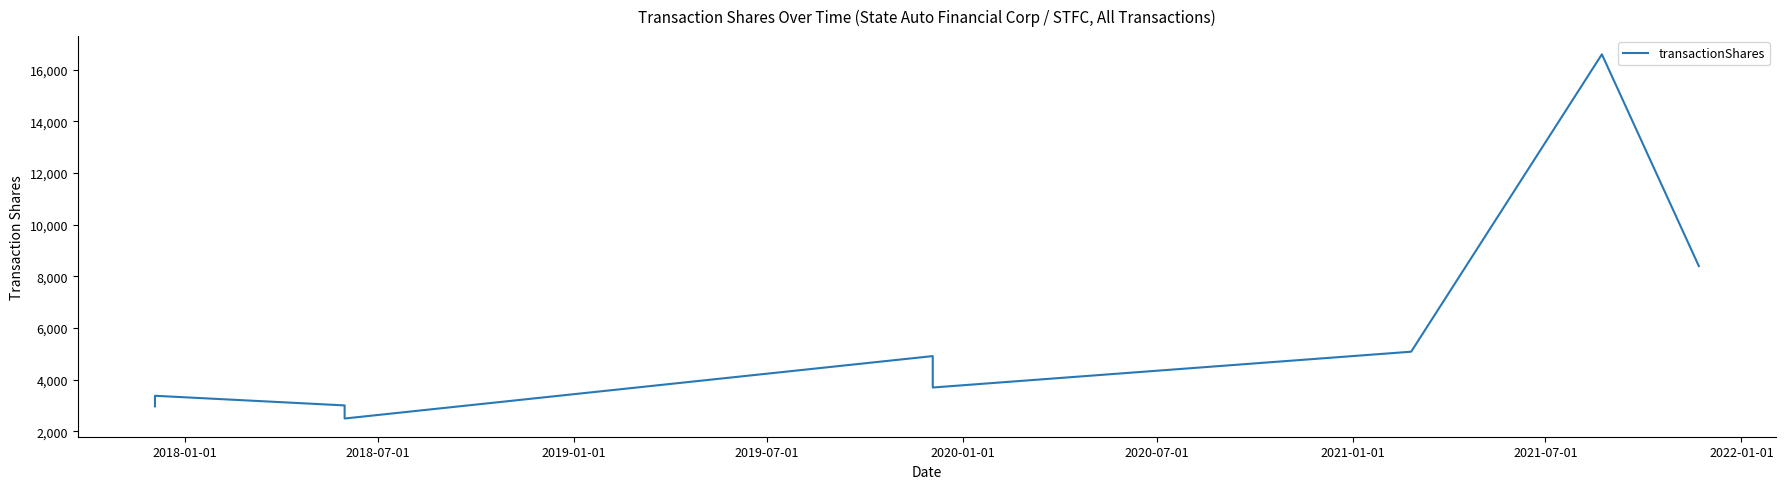

What is the minimum value shown in the chart?

2500